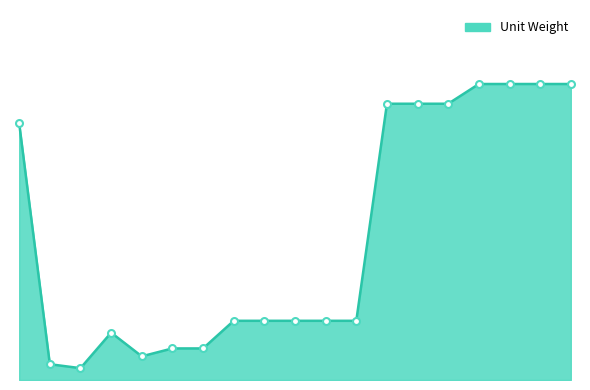

Does the chart display data point markers on the line(s)?

No